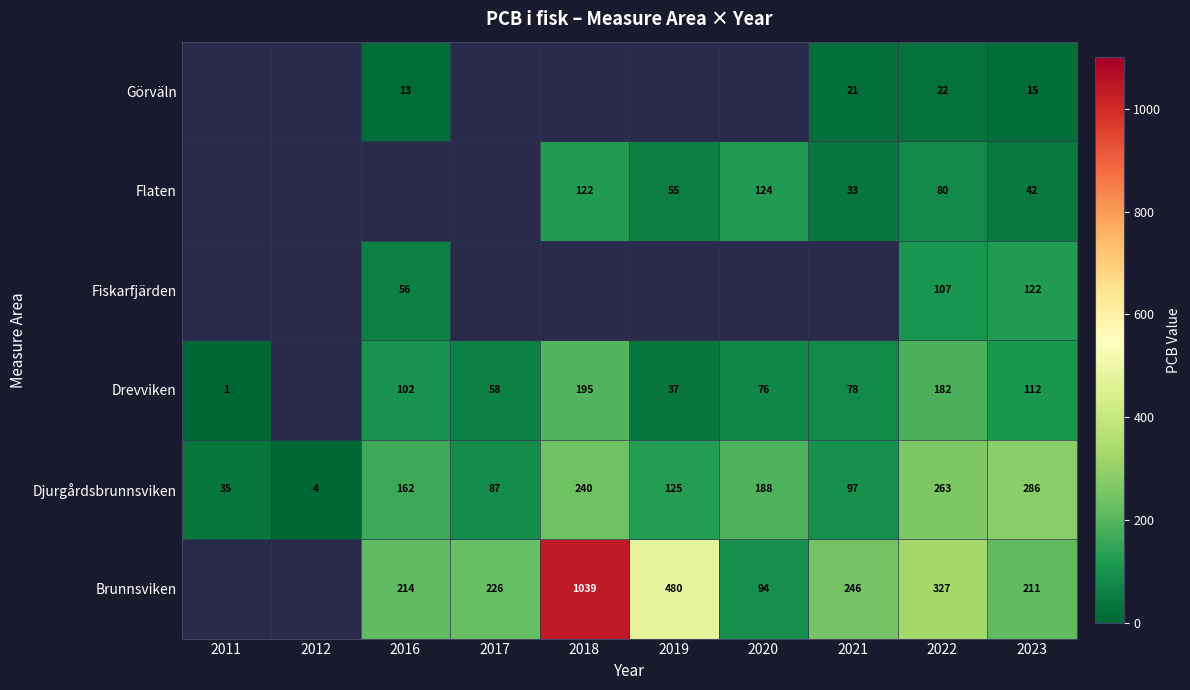

Between 2018 and 2016, which is larger?

2018